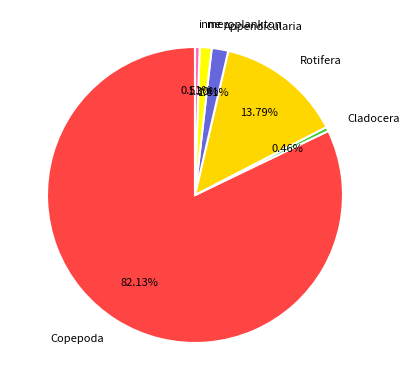

To the nearest percent, what percentage of the pie is inne?

1%